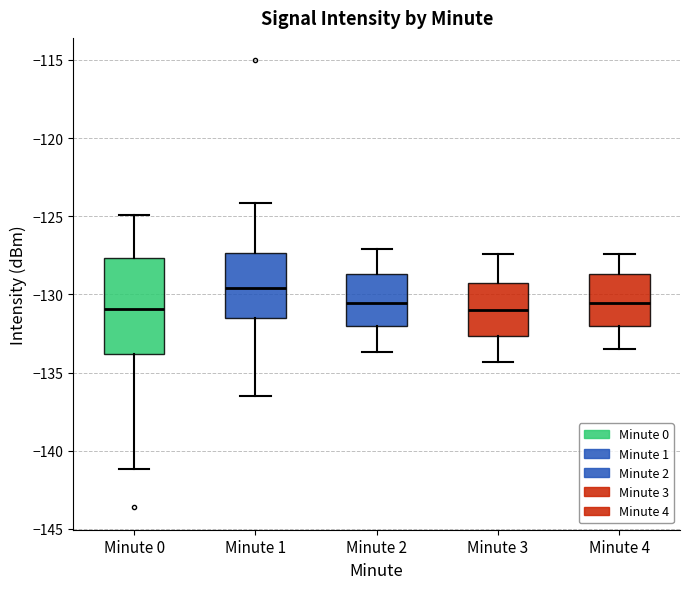

Reading left to right, read every box against the y-axis: the position of its median line, the range the box covers, and the ends of its whiskers. The values are not printed on the chart, so give them approximately, as read against the axis.

Minute 0: median -131.0, box -134.0 to -127.5, whiskers -141.0 to -125.0
Minute 1: median -129.5, box -131.5 to -127.5, whiskers -136.5 to -124.0
Minute 2: median -130.5, box -132.0 to -128.5, whiskers -133.5 to -127.0
Minute 3: median -131.0, box -132.5 to -129.5, whiskers -134.5 to -127.5
Minute 4: median -130.5, box -132.0 to -128.5, whiskers -133.5 to -127.5